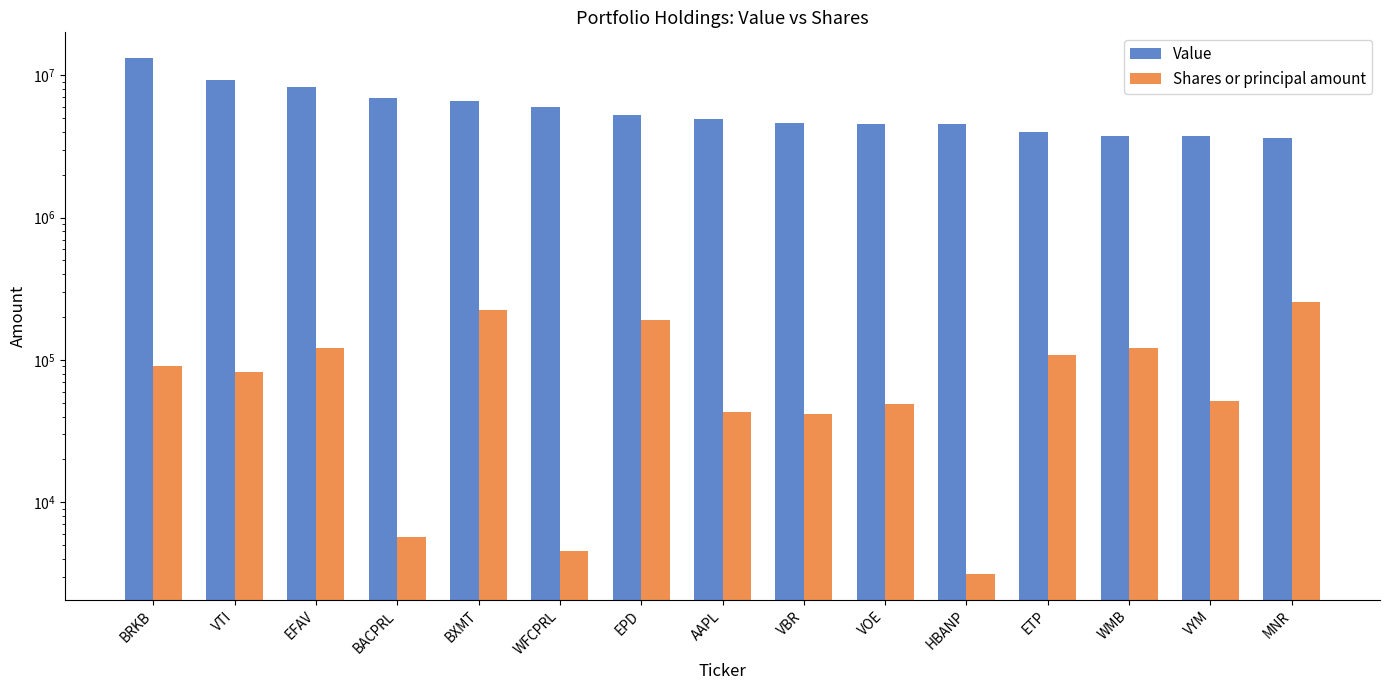

What is the value of the Value bar at the 6th from the left?

5991000